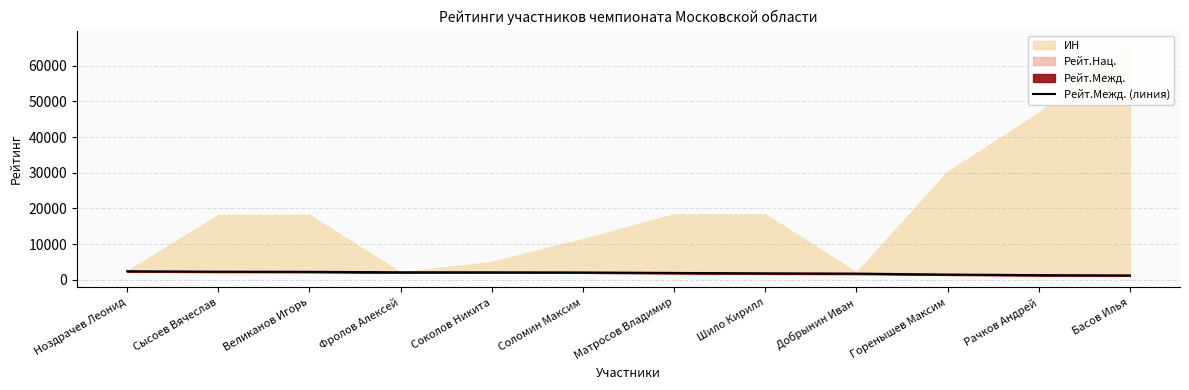

Reading left to right, what are all the values shown in this chart?

Ноздрачев Леонид=2374	Сысоев Вячеслав=2249	Великанов Игорь=2212	Фролов Алексей=2086	Соколов Никита=2074	Соломин Максим=2025	Матросов Владимир=1896	Шило Кирилл=1789	Добрынин Иван=1708	Горенышев Максим=1438	Рачков Андрей=1280	Басов Илья=1194